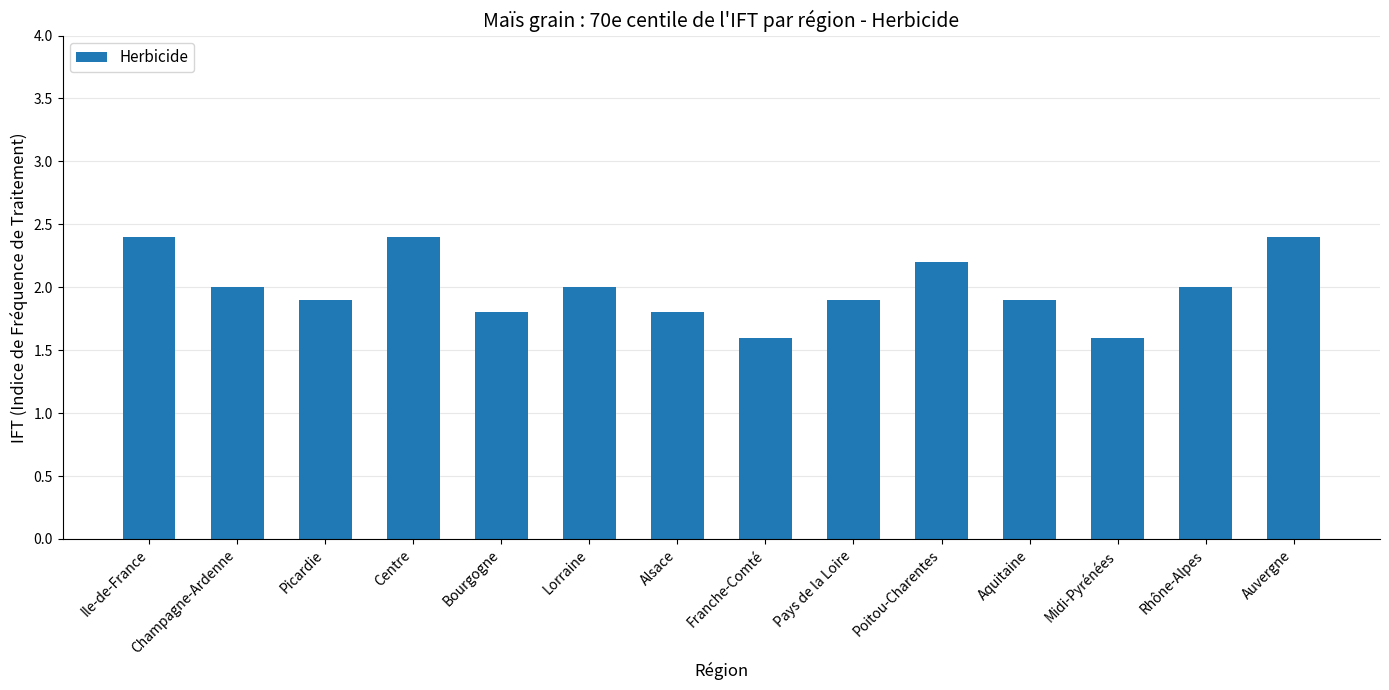

Reading left to right, transcribe all the data shown in this chart.

2.4	2.0	1.9	2.4	1.8	2.0	1.8	1.6	1.9	2.2	1.9	1.6	2.0	2.4